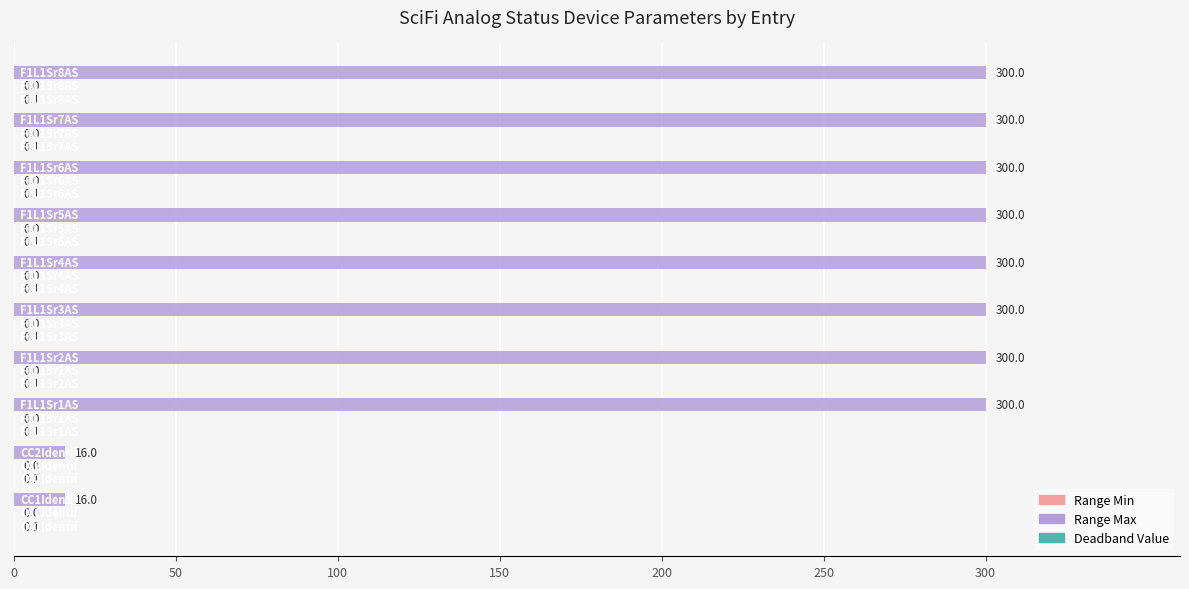

Which series has the largest total across all categories?

Range Max